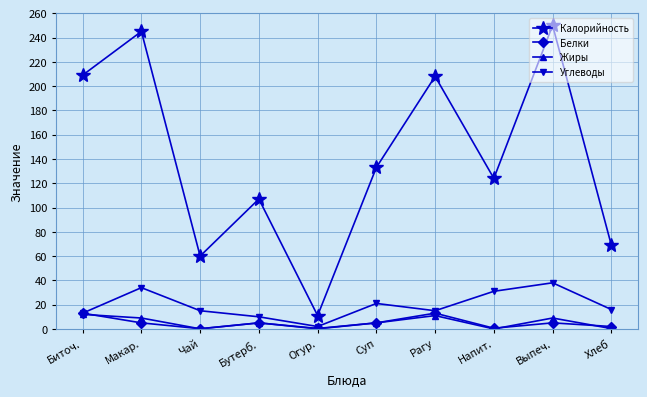

Which series has the largest total across all categories?

Калорийность